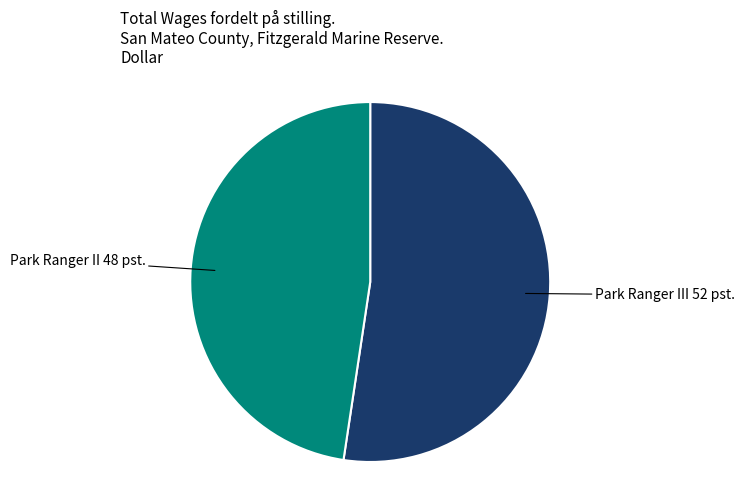

Does Park Ranger III represent more than half of the total?

Yes